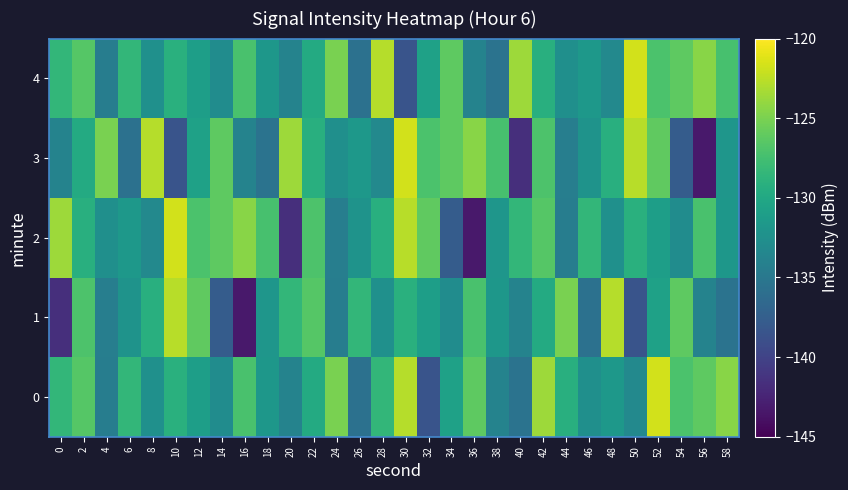

Reading left to right, list all the values displayed in this chart.

0: 0=-128.4	2=-126.6	4=-134.4	6=-128.4	8=-132.5	10=-129.2	12=-131.0	14=-132.8	16=-127.2	18=-131.8	20=-133.8	22=-129.7	24=-125.1	26=-135.6	28=-128.4	30=-122.7	32=-138.5	34=-130.6	36=-126.2	38=-133.9	40=-135.5	42=-123.7	44=-129.2	46=-132.5	48=-131.6	50=-133.2	52=-121.8	54=-127.1	56=-126.2	58=-124.5
1: 0=-141.7	2=-127.0	4=-134.3	6=-132.2	8=-129.3	10=-122.7	12=-126.1	14=-137.8	16=-143.3	18=-131.9	20=-128.4	22=-126.6	24=-134.4	26=-128.4	28=-132.5	30=-129.2	32=-131.0	34=-132.8	36=-127.2	38=-131.8	40=-133.8	42=-129.7	44=-125.1	46=-135.6	48=-122.7	50=-138.5	52=-130.6	54=-126.2	56=-133.9	58=-135.5
2: 0=-123.7	2=-129.2	4=-132.5	6=-131.6	8=-133.2	10=-121.8	12=-127.1	14=-126.2	16=-124.5	18=-127.3	20=-141.7	22=-127.0	24=-134.3	26=-132.2	28=-129.3	30=-122.7	32=-126.1	34=-137.8	36=-143.3	38=-131.9	40=-128.4	42=-126.6	44=-134.4	46=-128.4	48=-132.5	50=-129.2	52=-131.0	54=-132.8	56=-127.2	58=-131.8
3: 0=-133.8	2=-129.7	4=-125.1	6=-135.6	8=-122.7	10=-138.5	12=-130.6	14=-126.2	16=-133.9	18=-135.5	20=-123.7	22=-129.2	24=-132.5	26=-131.6	28=-133.2	30=-121.8	32=-127.1	34=-126.2	36=-124.5	38=-127.3	40=-141.7	42=-127.0	44=-134.3	46=-132.2	48=-129.3	50=-122.7	52=-126.1	54=-137.8	56=-143.3	58=-131.9
4: 0=-128.4	2=-126.6	4=-134.4	6=-128.4	8=-132.5	10=-129.2	12=-131.0	14=-132.8	16=-127.2	18=-131.8	20=-133.8	22=-129.7	24=-125.1	26=-135.6	28=-122.7	30=-138.5	32=-130.6	34=-126.2	36=-133.9	38=-135.5	40=-123.7	42=-129.2	44=-132.5	46=-131.6	48=-133.2	50=-121.8	52=-127.1	54=-126.2	56=-124.5	58=-127.3